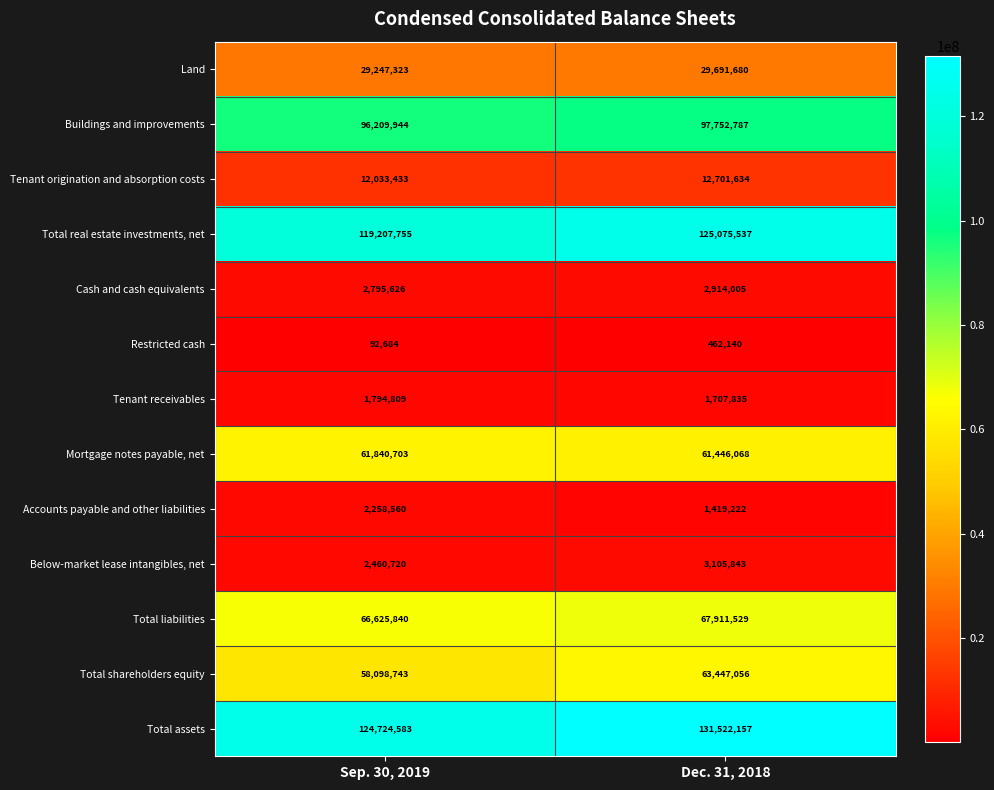

List the series in order of their peak value, lowest first.

Restricted cash, Tenant receivables, Accounts payable and other liabilities, Cash and cash equivalents, Below-market lease intangibles, net, Tenant origination and absorption costs, Land, Mortgage notes payable, net, Total shareholders equity, Total liabilities, Buildings and improvements, Total real estate investments, net, Total assets